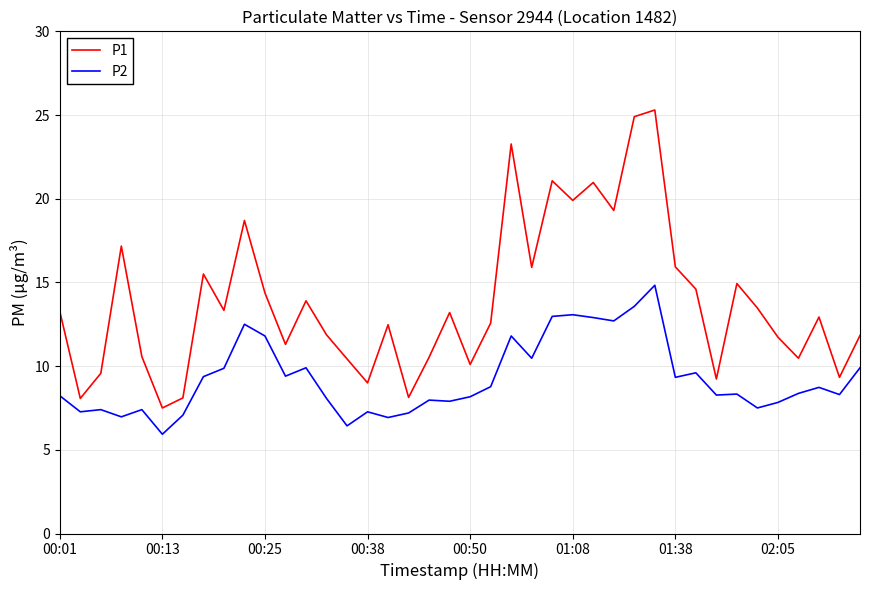

Which series has the largest total across all categories?

P1